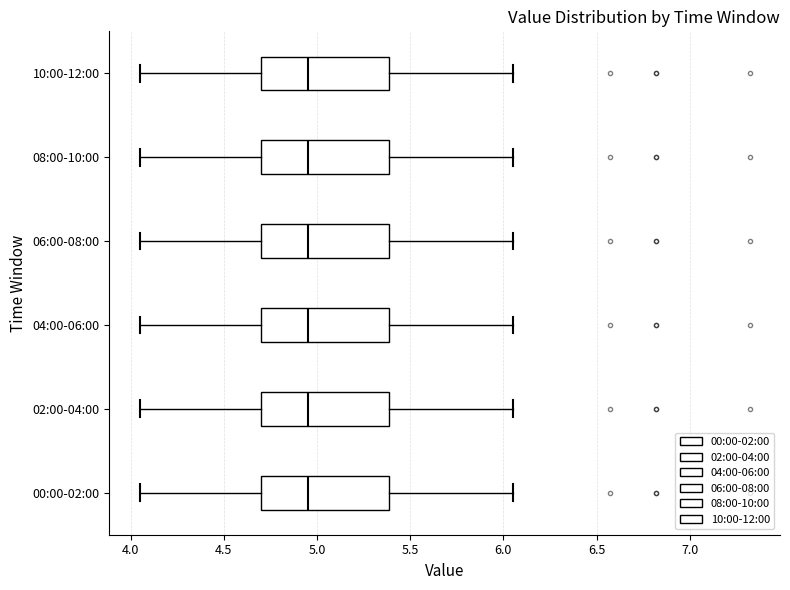

Where is the right edge of the box for 10:00-12:00 on the x-axis? The values are not printed on the chart, so give them approximately, as read against the axis.

5.40